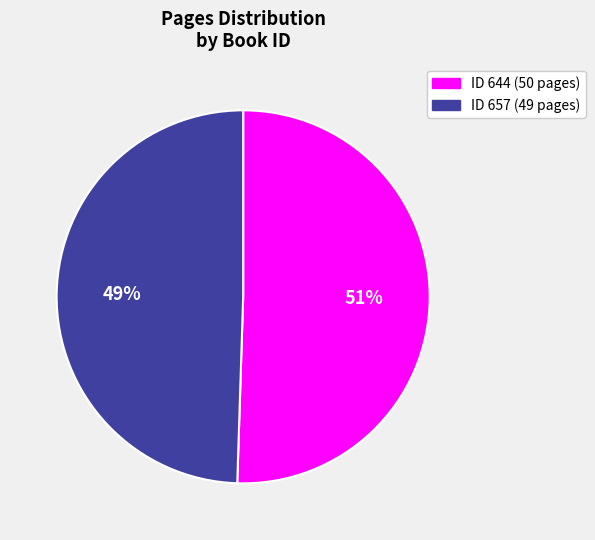

Is there a majority slice in this chart?

Yes